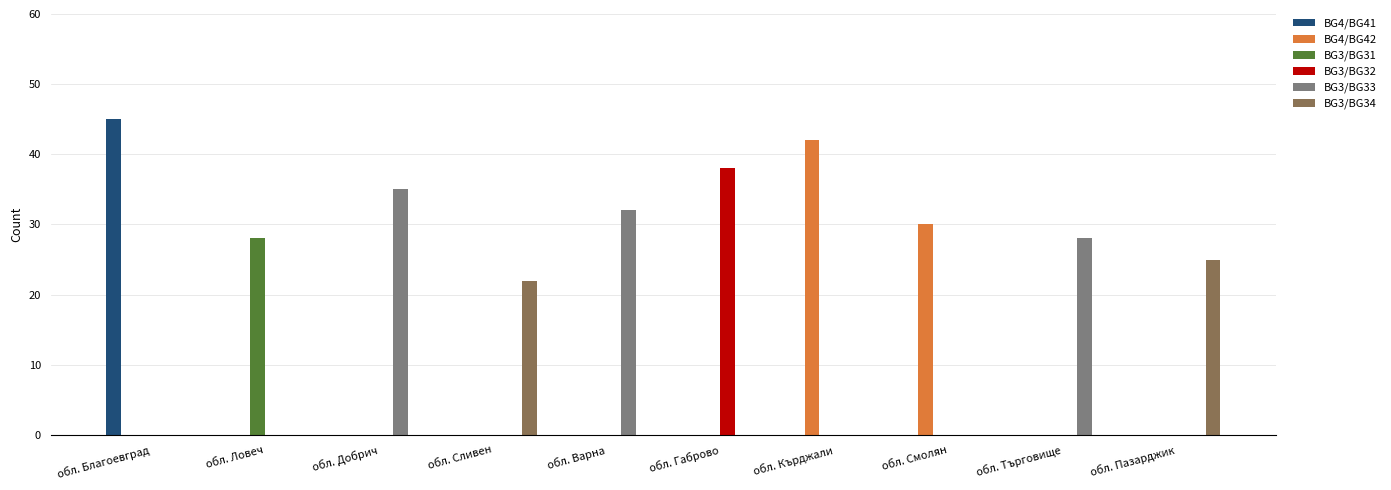

Is it true that BG3/BG33 equals 7 at обл. Варна?

False